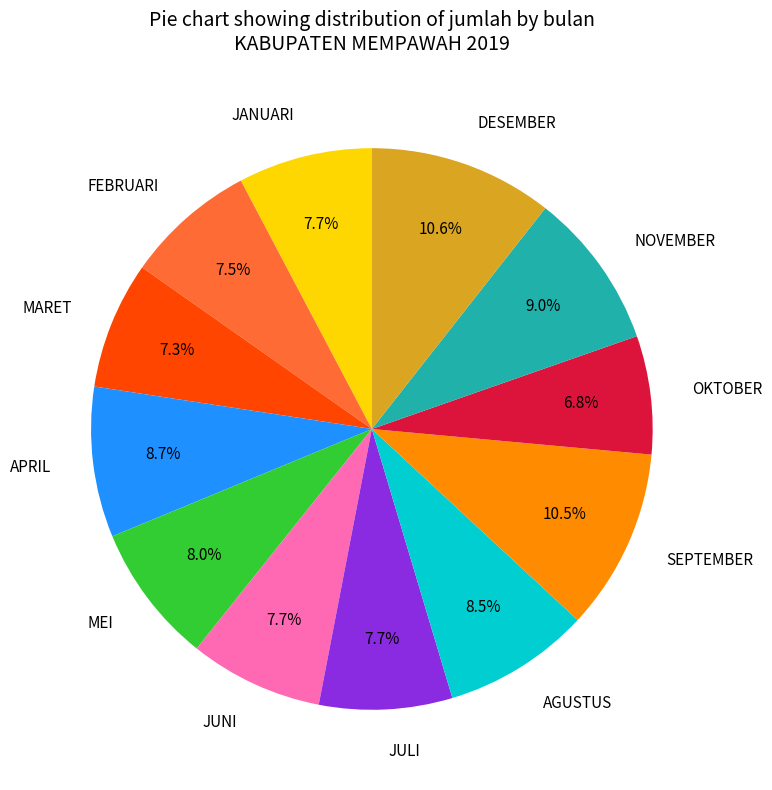

Is there any slice that represents more than half of the pie?

No